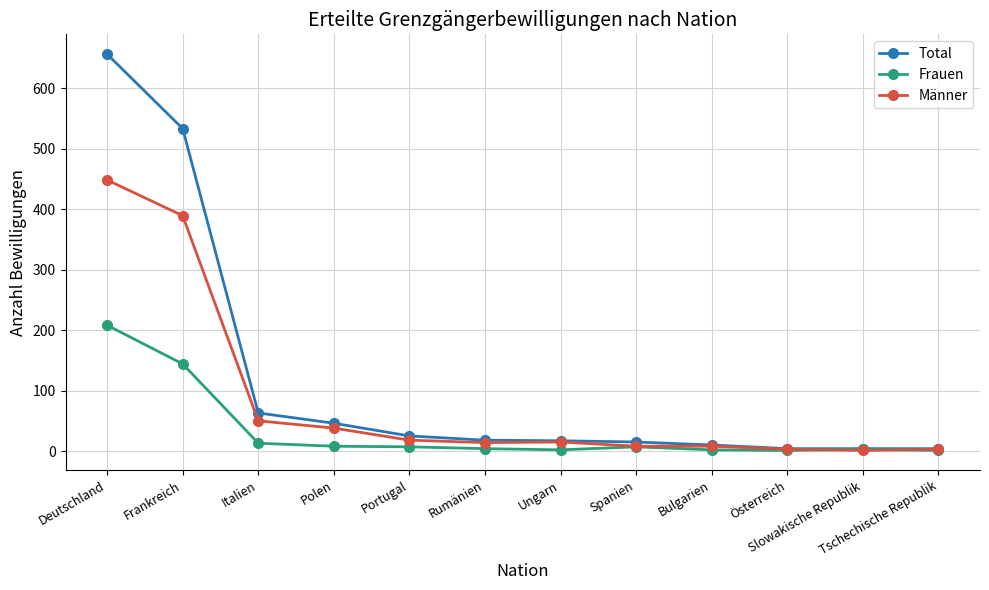

The value of Frauen at Bulgarien is 2. True or false?

True